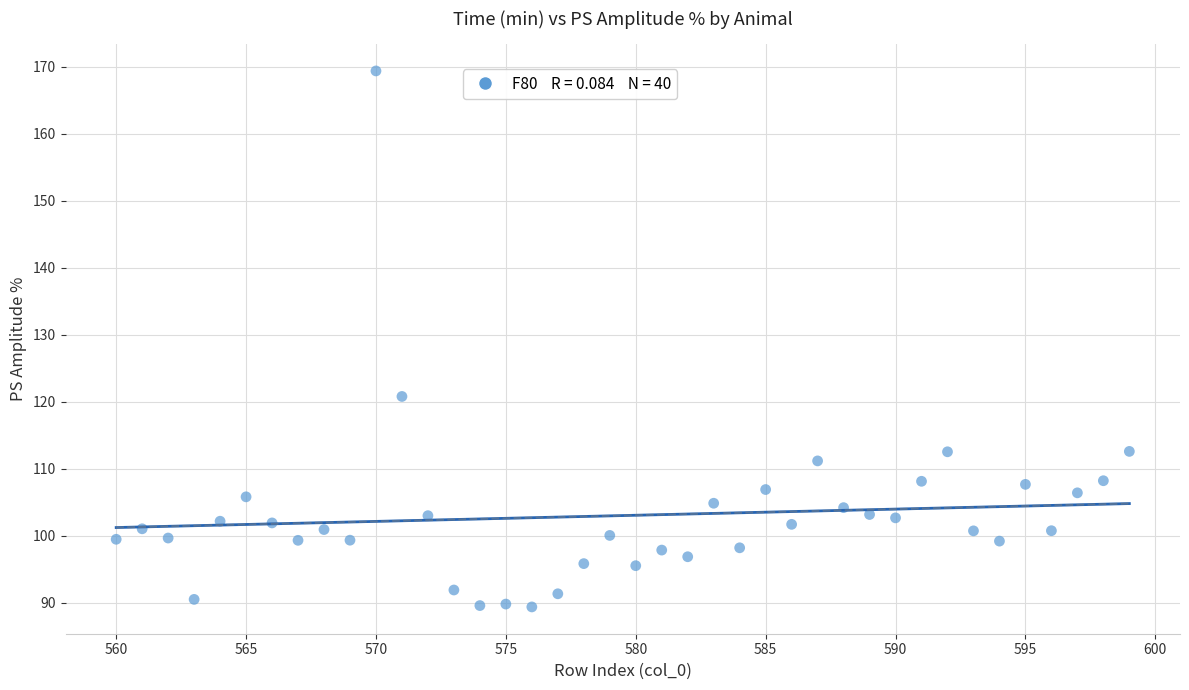

What is the range of Y values (max minus min)?

80.0